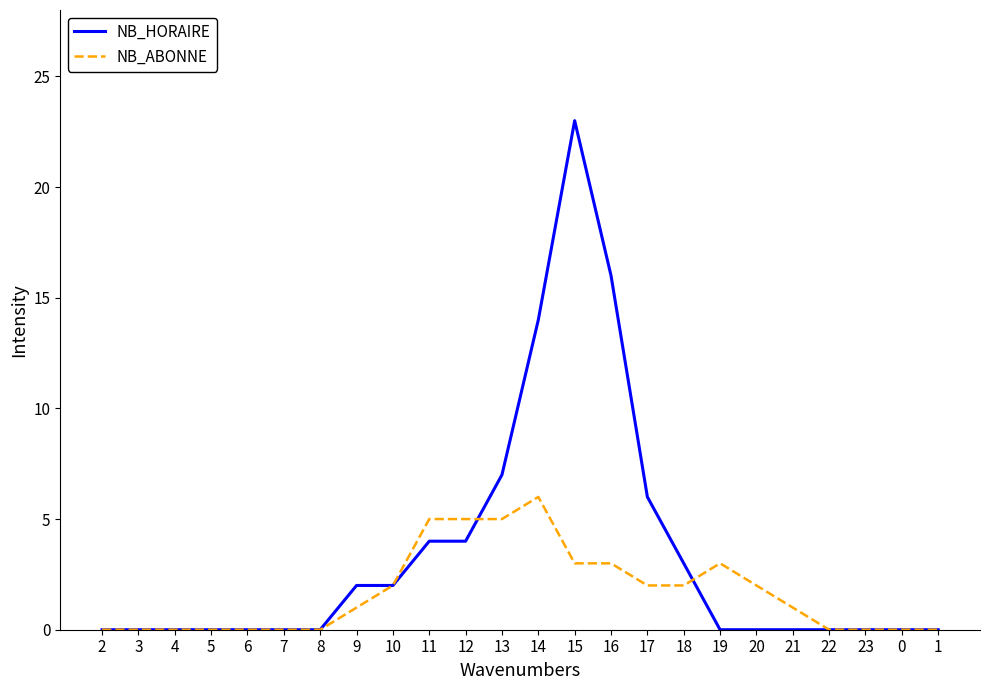

List the series in order of their peak value, highest first.

NB_HORAIRE, NB_ABONNE